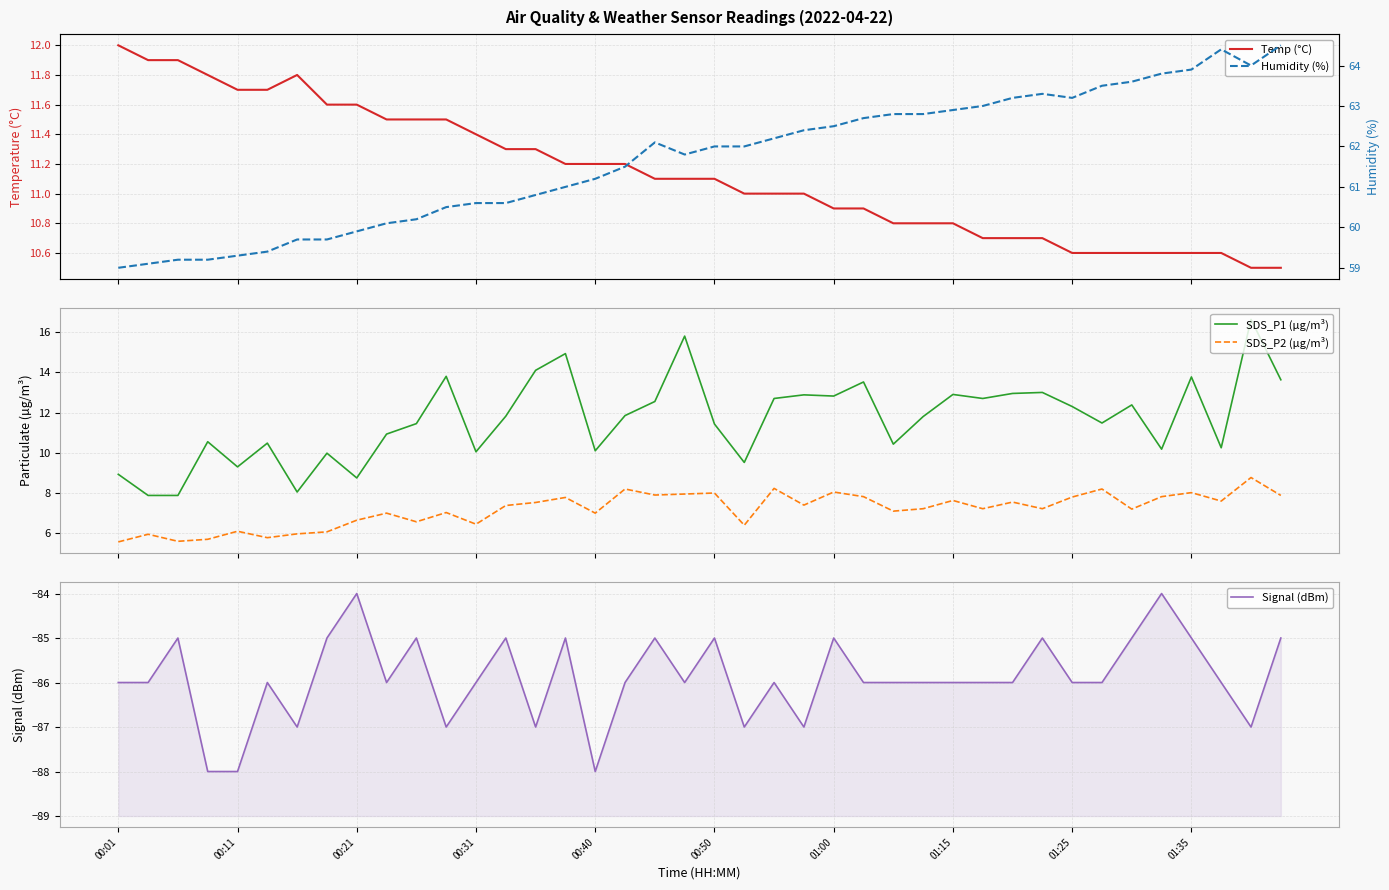

True or false: SDS_P1 (µg/m³) and SDS_P2 (µg/m³) intersect in this chart.

False